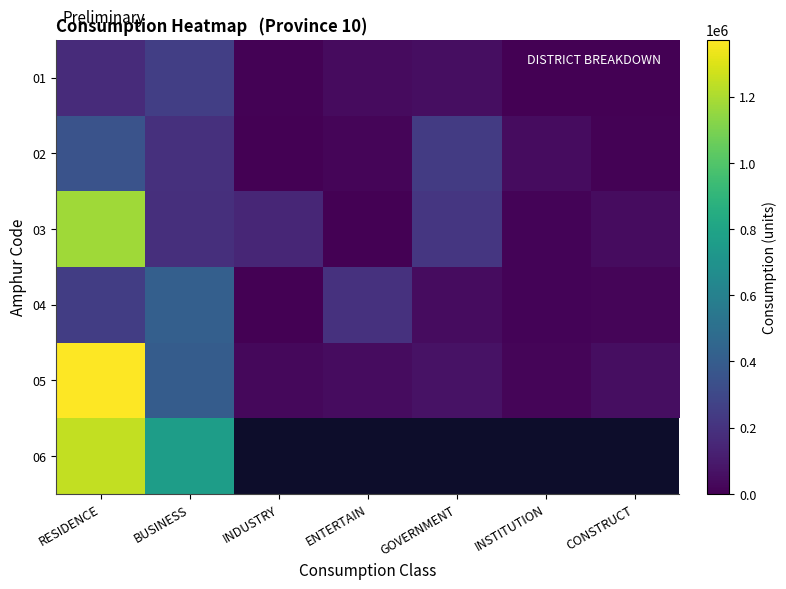

What is the sum of the 04 values at INDUSTRY and BUSINESS?

416294.0